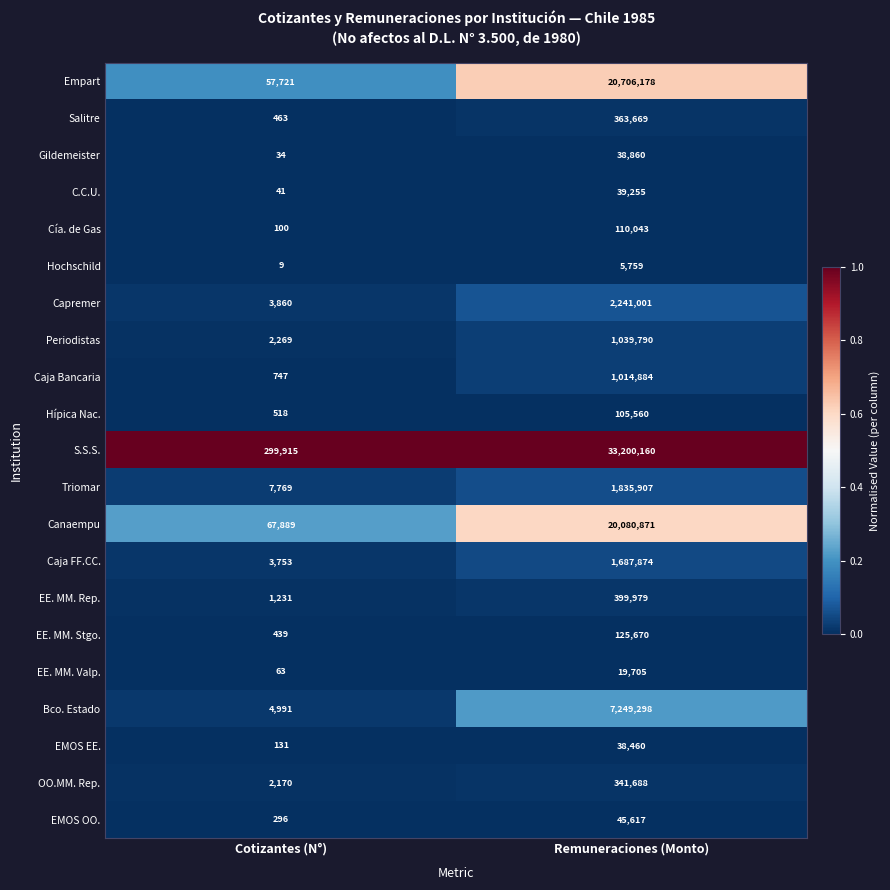

Rank the series at Cotizantes (N°) from lowest to highest value.

Hochschild, Gildemeister, C.C.U., EE. MM. Valp., Cía. de Gas, EMOS EE., EMOS OO., EE. MM. Stgo., Salitre, Hípica Nac., Caja Bancaria, EE. MM. Rep., OO.MM. Rep., Periodistas, Caja FF.CC., Capremer, Bco. Estado, Triomar, Empart, Canaempu, S.S.S.